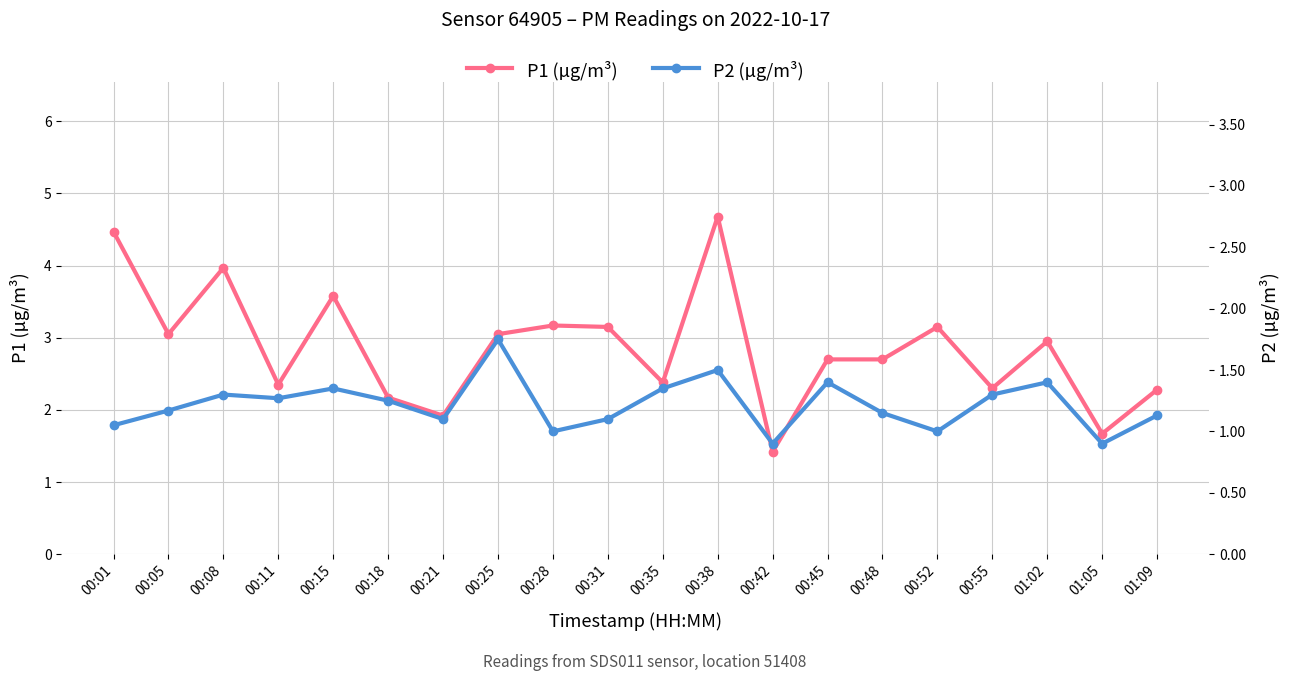

How many interior local valleys does the P2 (µg/m³) series have?

6